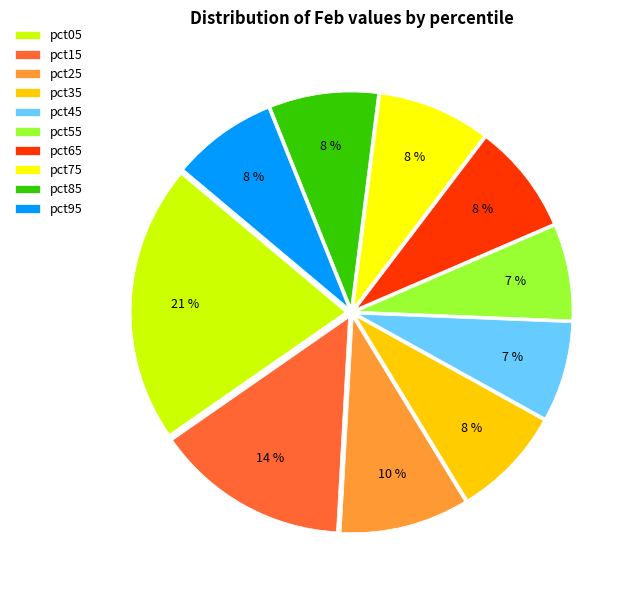

To the nearest percent, what is the combined percentage of pct15 and pct95?

22%